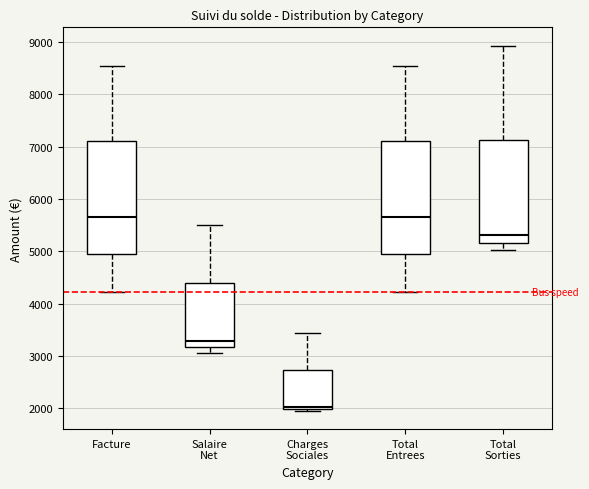

Which box has the lowest median line?

Charges Sociales